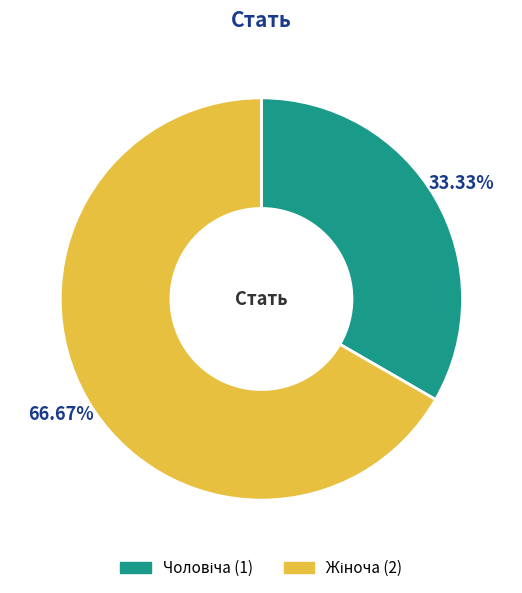

Is there a majority slice in this chart?

Yes